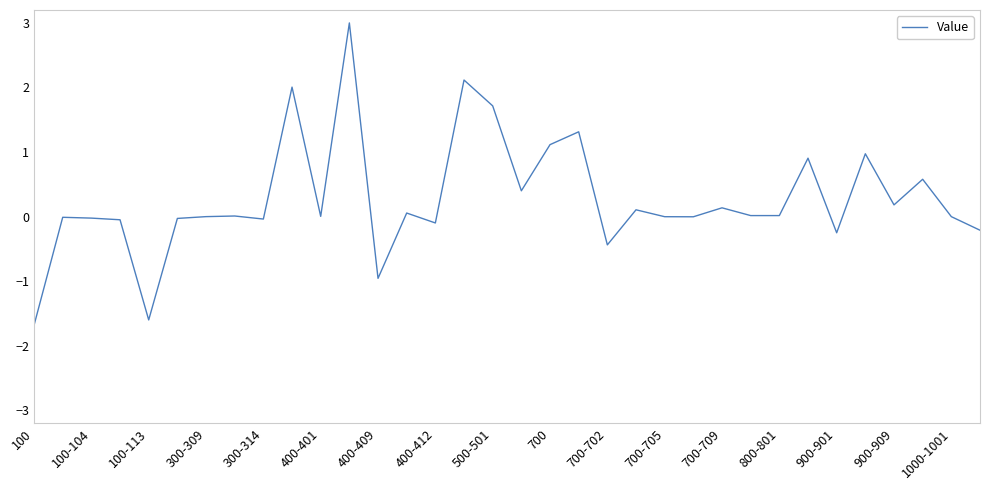

What is the difference between the maximum and minimum values?

4.7